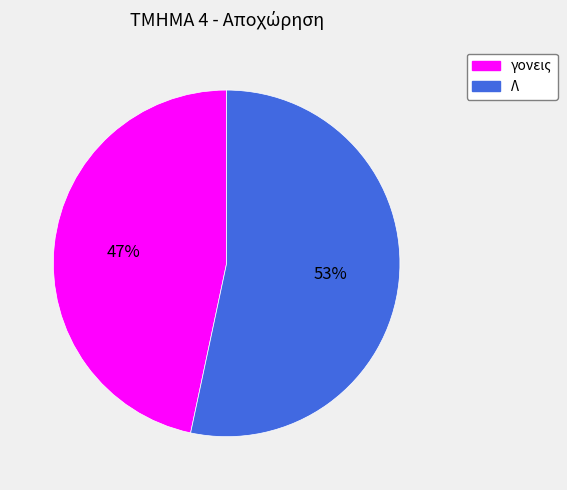

To the nearest percent, what is the combined percentage of Λ and γονεις?

100%